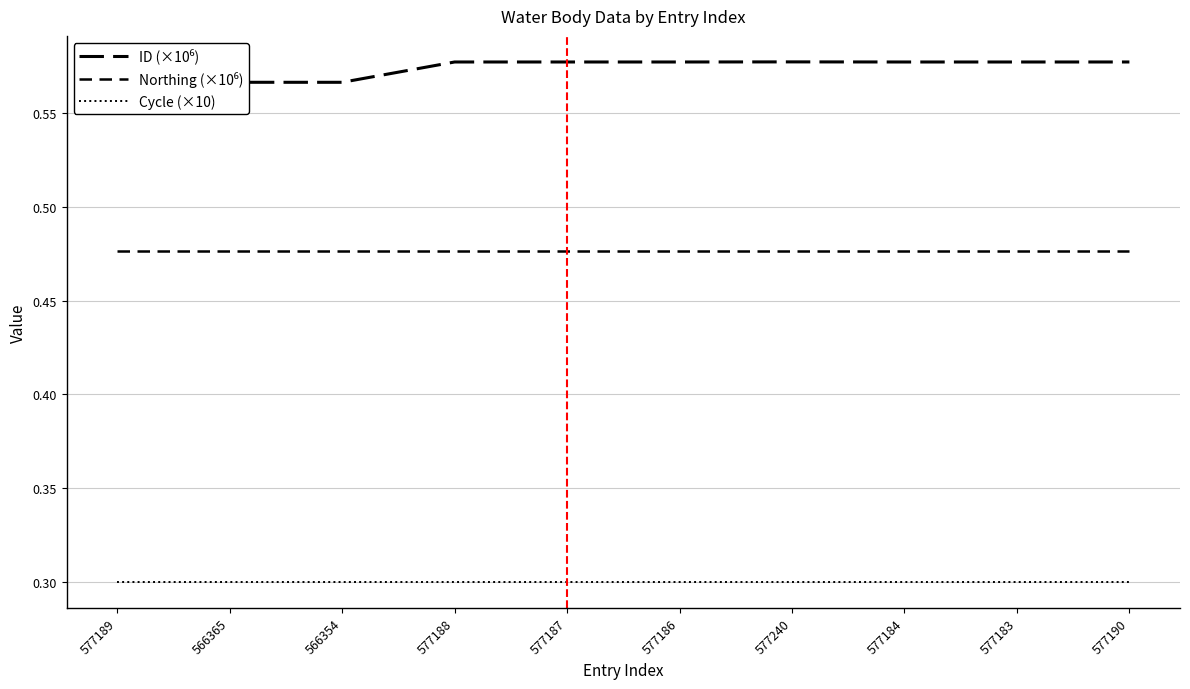

At which category is the sum across all series the highest?

577240